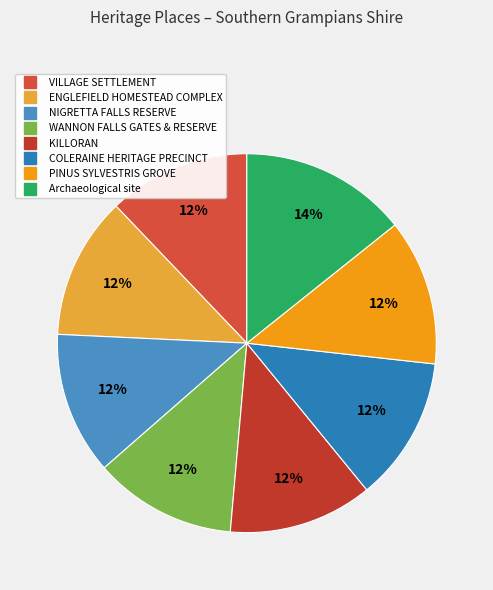

The KILLORAN slice represents 12% of the pie. True or false?

True